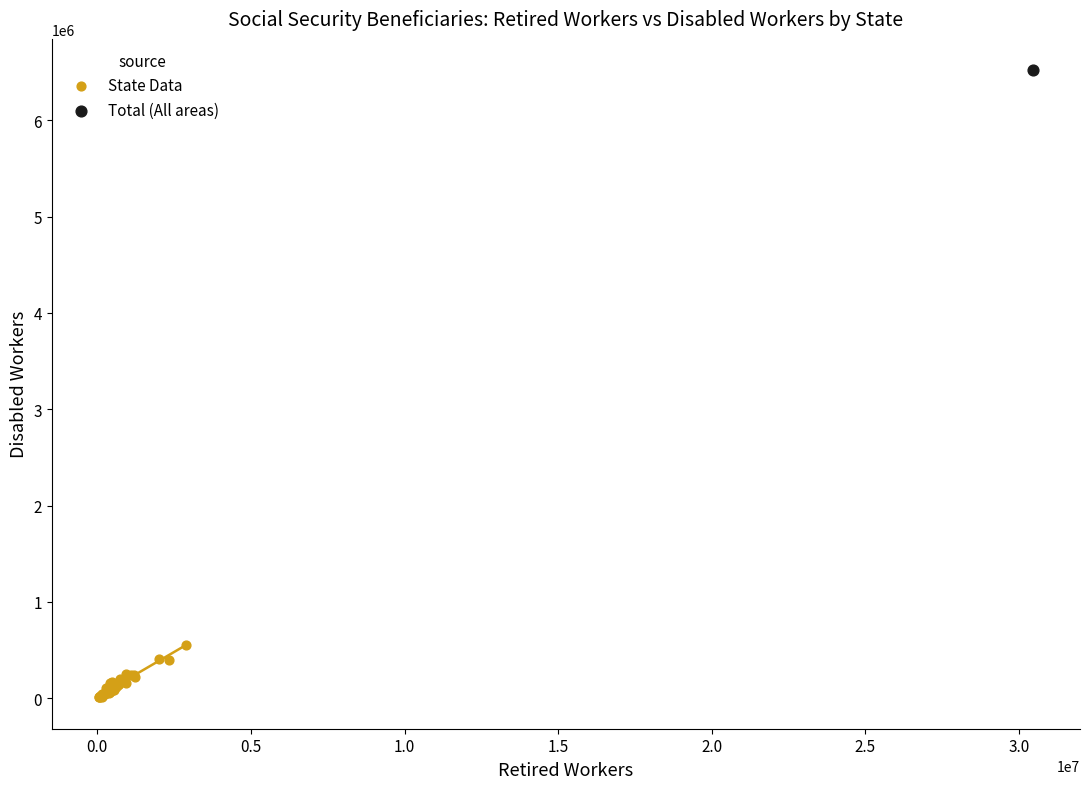

What are all the series names shown in the legend?

State Data, Total (All areas)